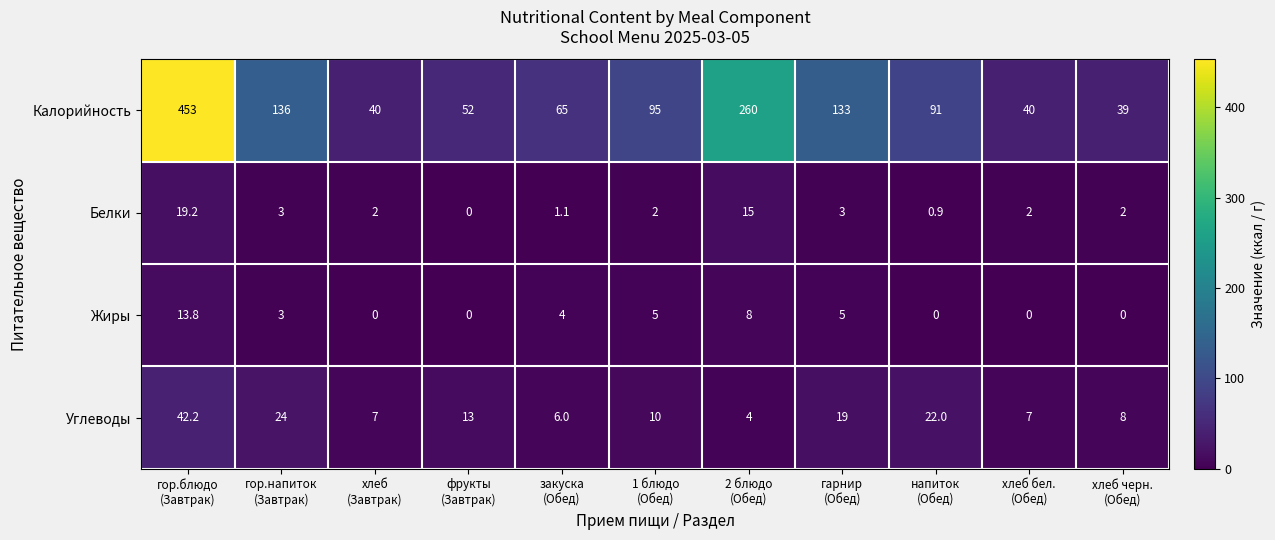

Rank the series by their maximum value, from highest to lowest.

Калорийность, Углеводы, Белки, Жиры